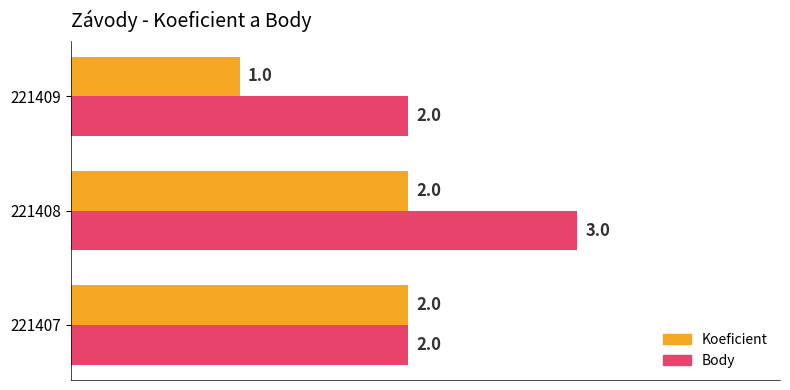

What is the total value across all series at 221407?

4